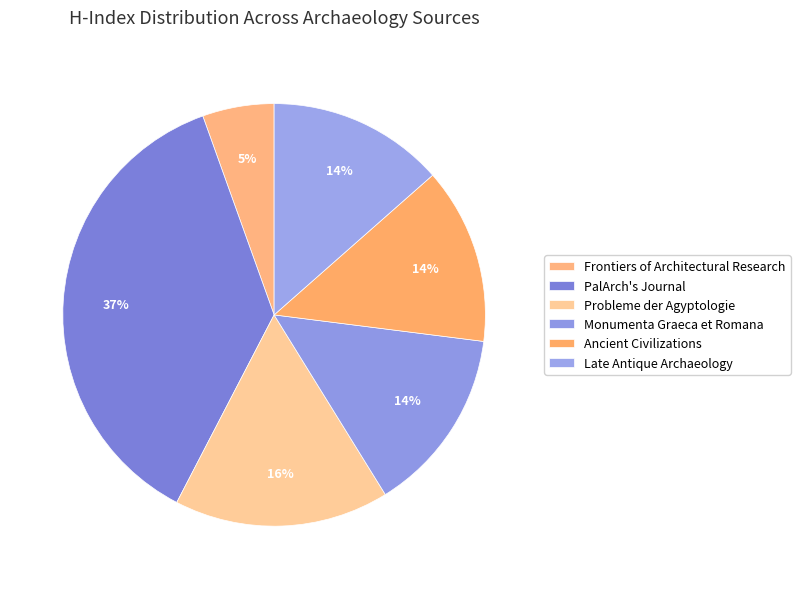

Between Late Antique Archaeology and PalArch's Journal, which is larger?

PalArch's Journal